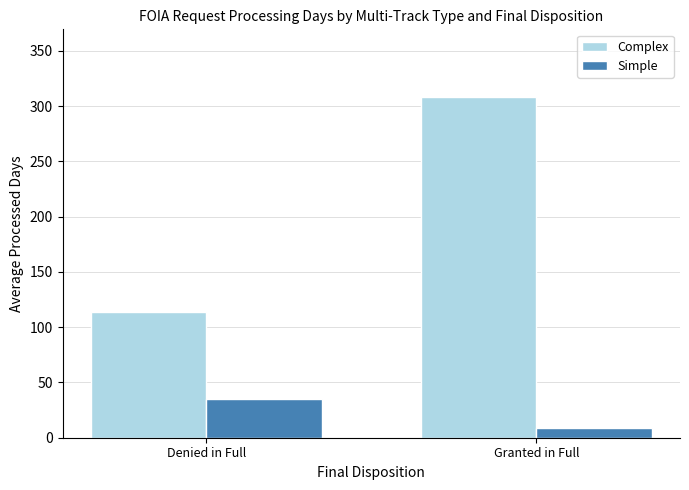

Reading left to right, extract all data points from this chart.

Complex: 114	308
Simple: 35	9